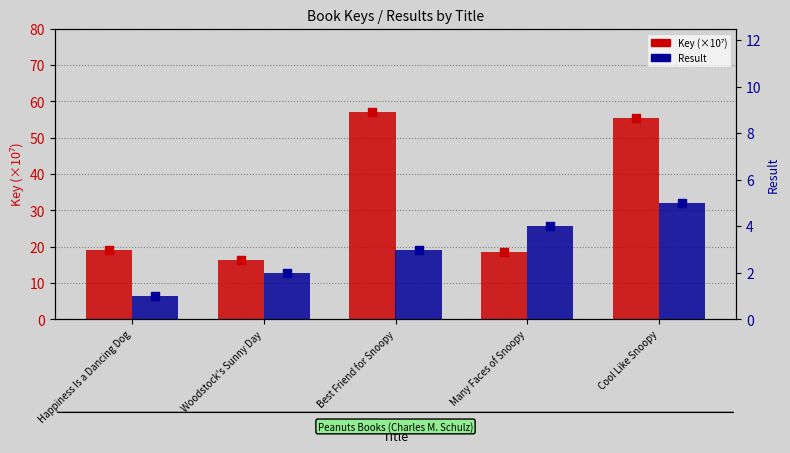

At how many categories does at least one series exceed 51?

2